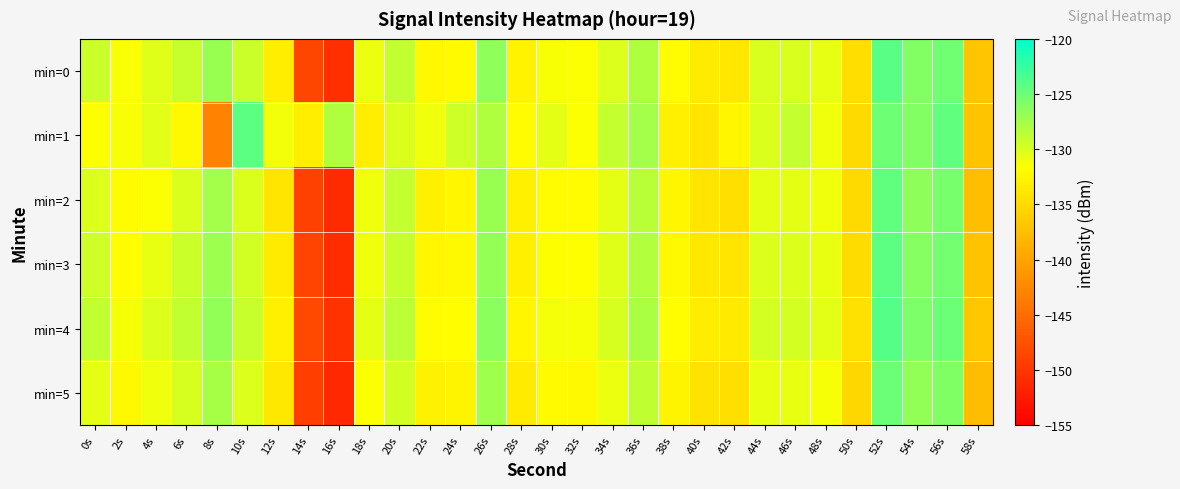

Which has a higher value, 26s or 44s?

26s